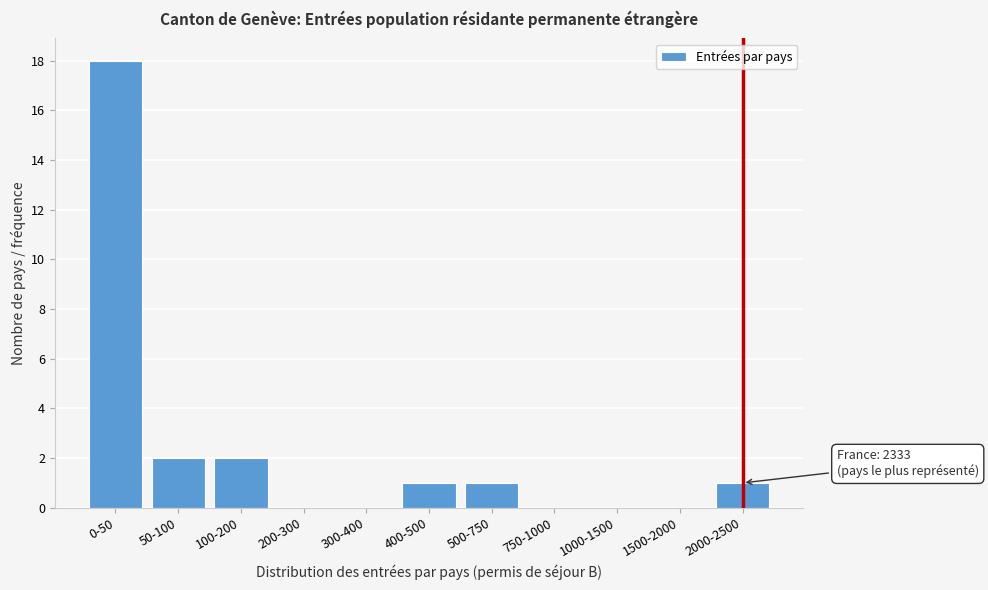

Reading right to left, what are all the values shown in this chart?

2000-2500=1	1500-2000=0	1000-1500=0	750-1000=0	500-750=1	400-500=1	300-400=0	200-300=0	100-200=2	50-100=2	0-50=18